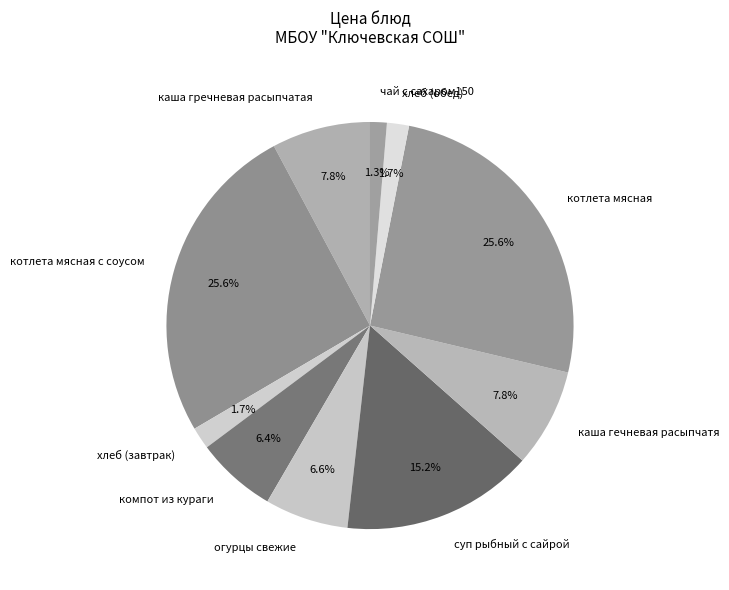

To the nearest percent, what is the average slice percentage?

10%